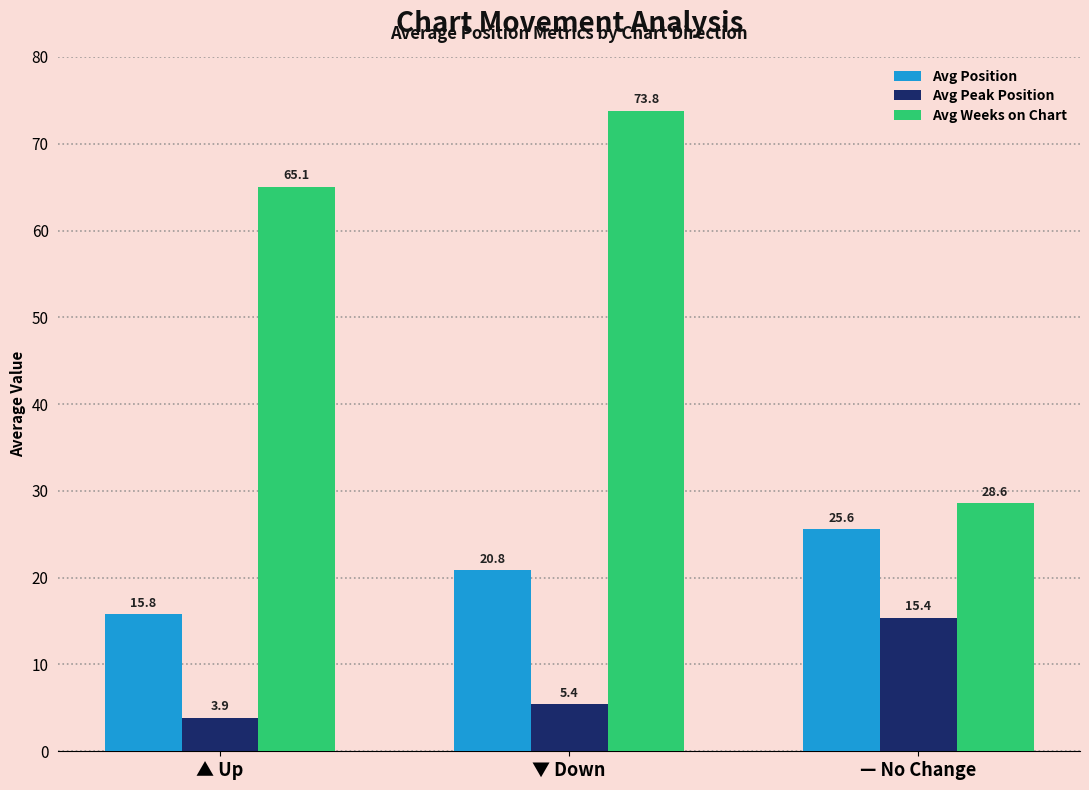

Which series has the largest range (max minus min)?

Avg Weeks on Chart